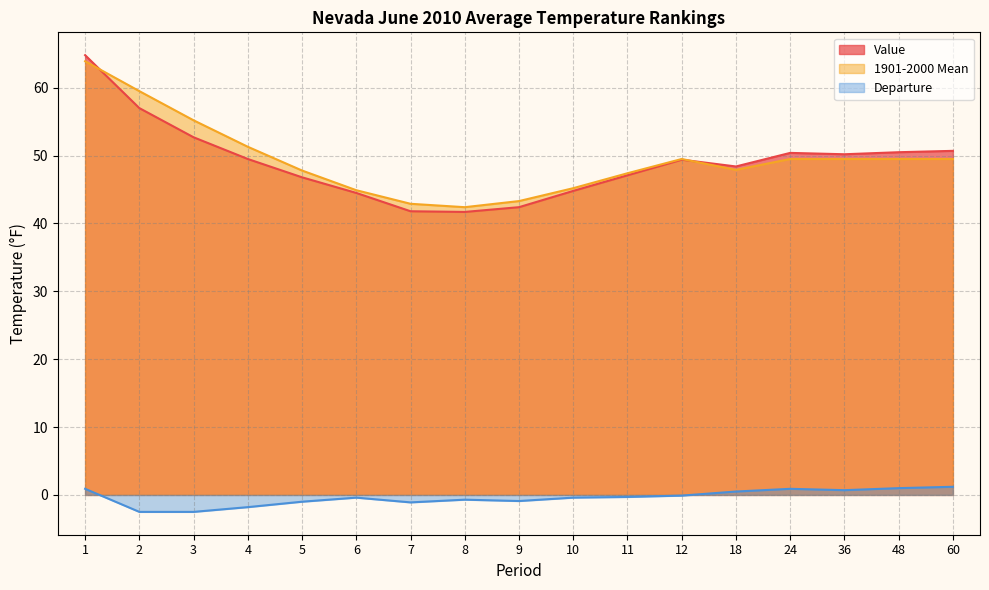

In Value, how many points are higher than both neighbors (excluding endpoints)?

2